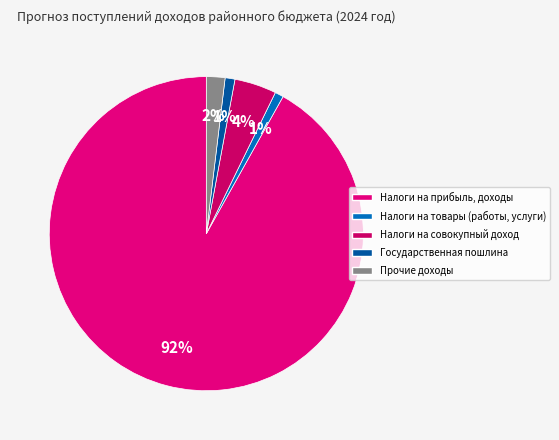

Which has a higher value, Налоги на товары (работы, услуги) or Прочие доходы?

Прочие доходы